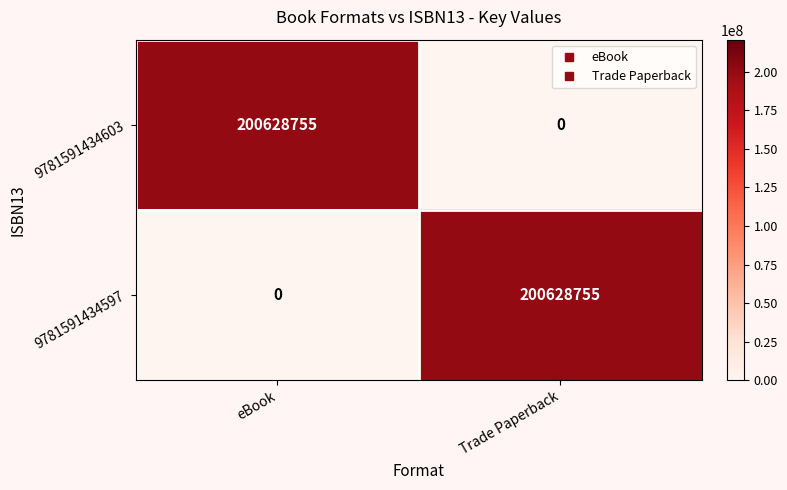

At Trade Paperback, list the series in order from smallest to largest.

9781591434603, 9781591434597